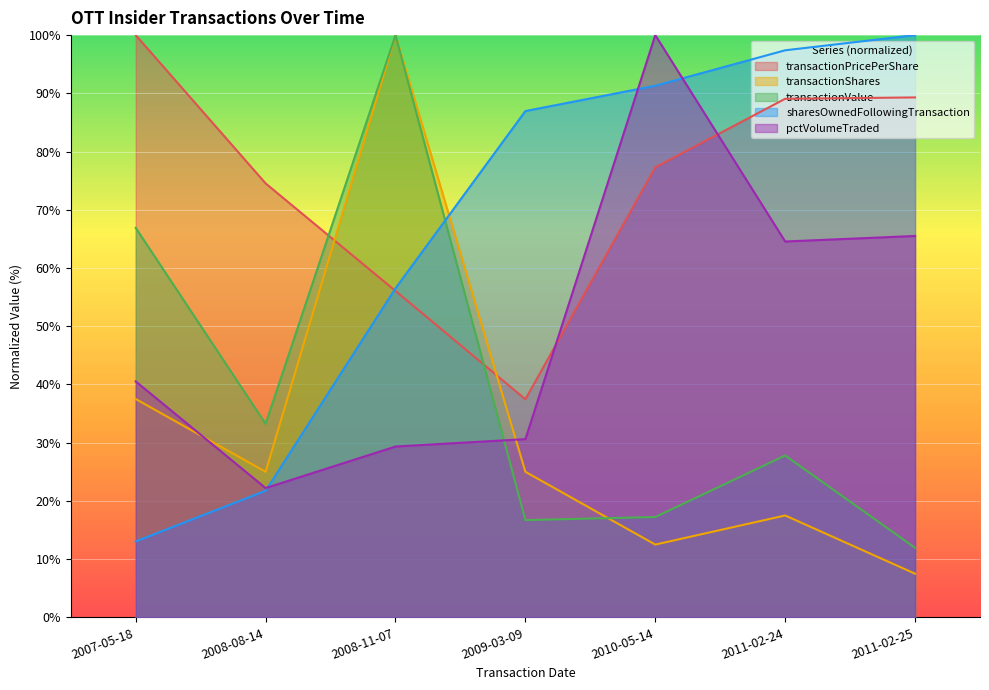

Which series changed the most between 2010-05-14 and 2011-02-24?

pctVolumeTraded